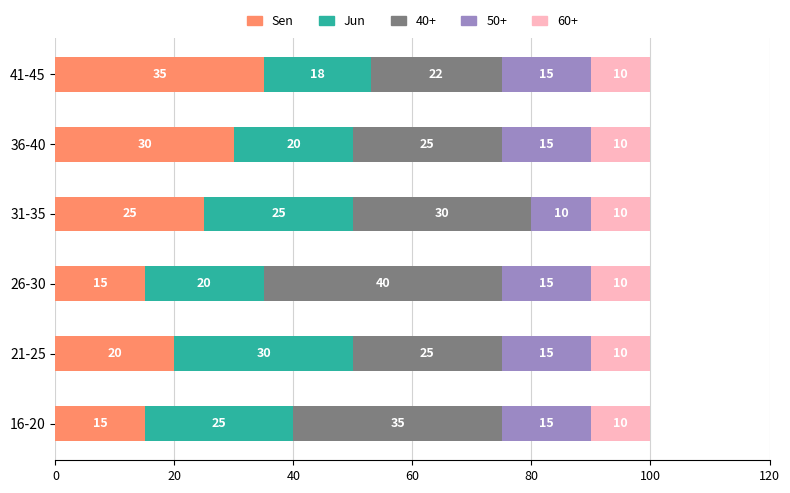

How many series are shown in this chart?

5